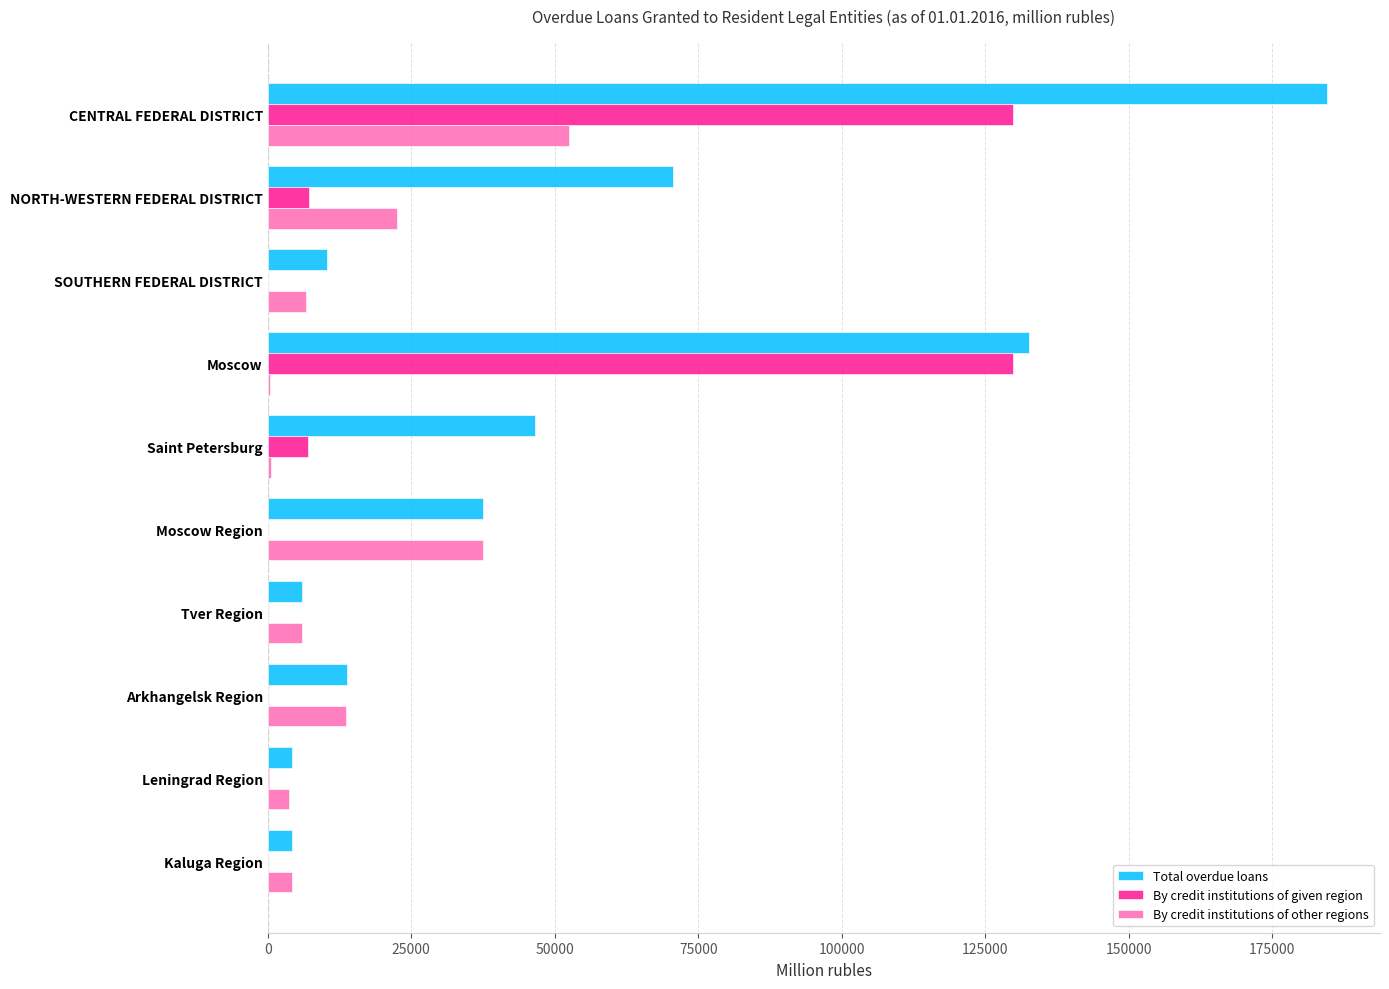

At which label is Total overdue loans closest to 94356?

NORTH-WESTERN FEDERAL DISTRICT